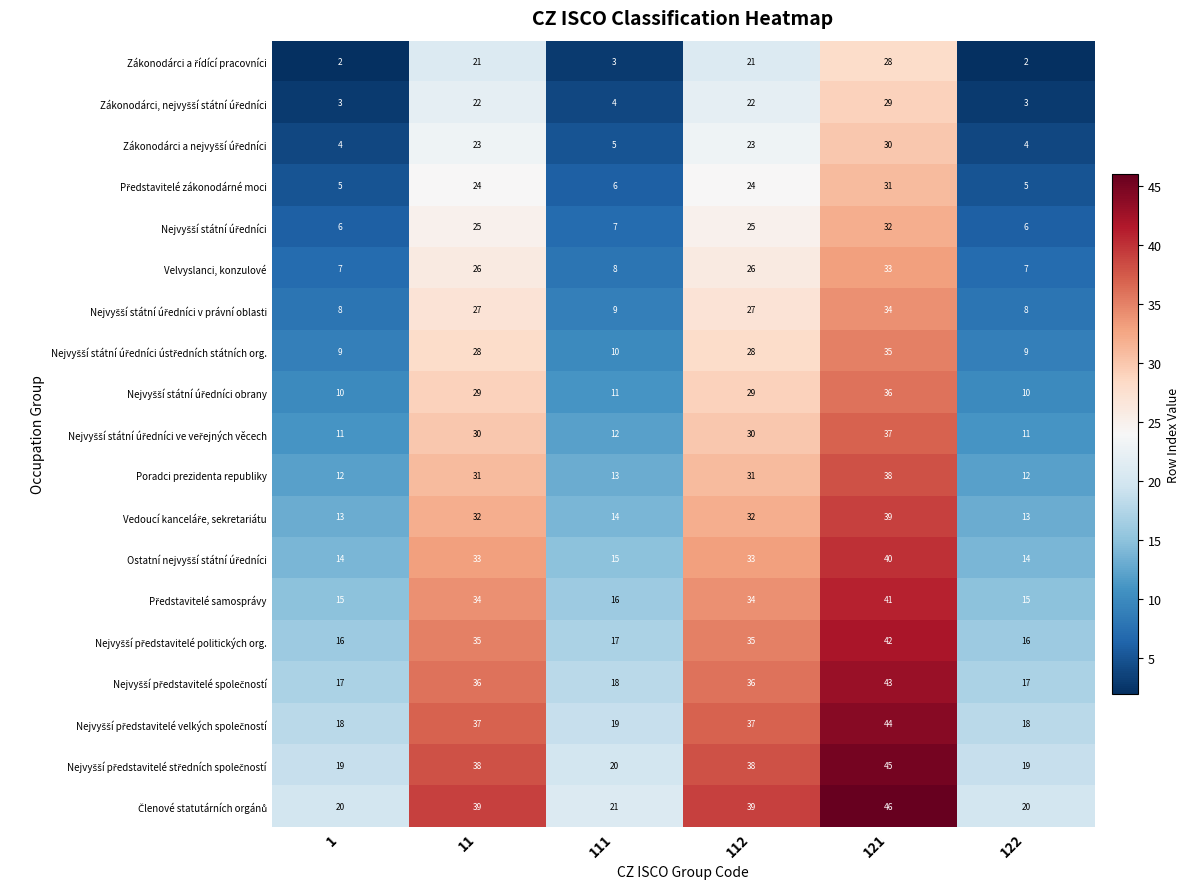

What is the spread (max minus min) of values at 122?

18